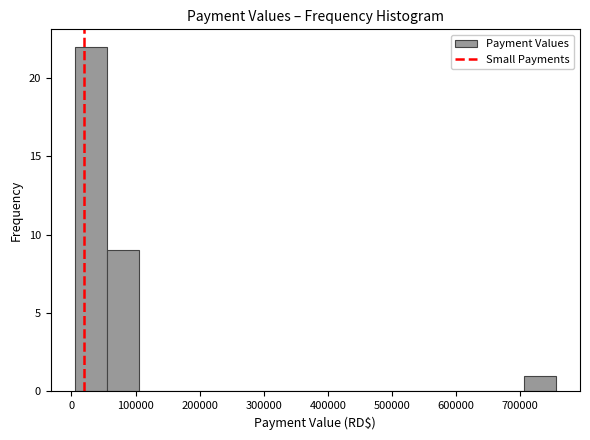

Reading left to right, transcribe this chart: for each bar, give the range it covers on the x-axis and its height. Neither the bar edges nor the heights are printed on the chart, so give them approximately, as read against the axes.

10000 to 60000: 22
60000 to 110000: 9
110000 to 160000: 0
160000 to 210000: 0
210000 to 260000: 0
260000 to 310000: 0
310000 to 360000: 0
360000 to 410000: 0
410000 to 460000: 0
460000 to 510000: 0
510000 to 560000: 0
560000 to 610000: 0
610000 to 660000: 0
660000 to 710000: 0
710000 to 760000: 1